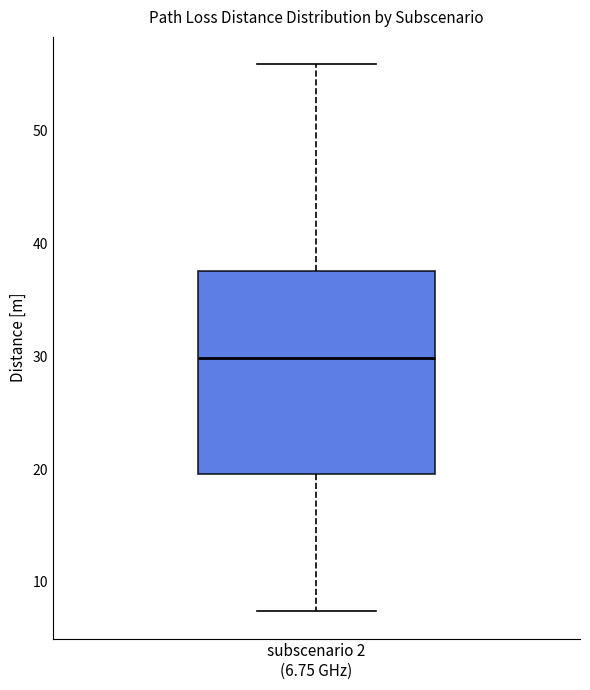

Where is the lower edge of the box for subscenario 2 (6.75 GHz) on the y-axis? The values are not printed on the chart, so give them approximately, as read against the axis.

20